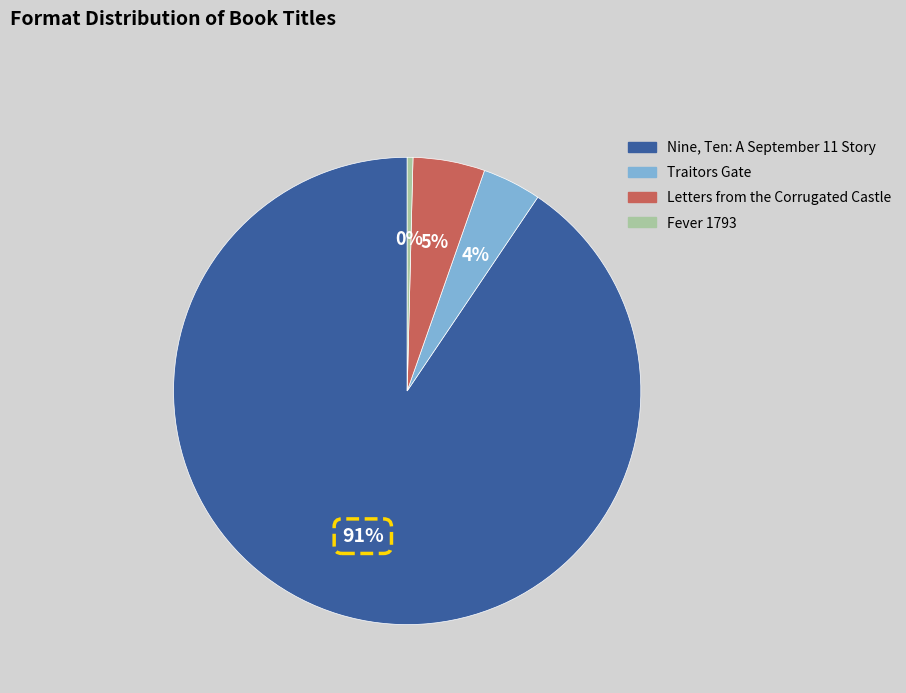

How many segments does this pie chart have?

4